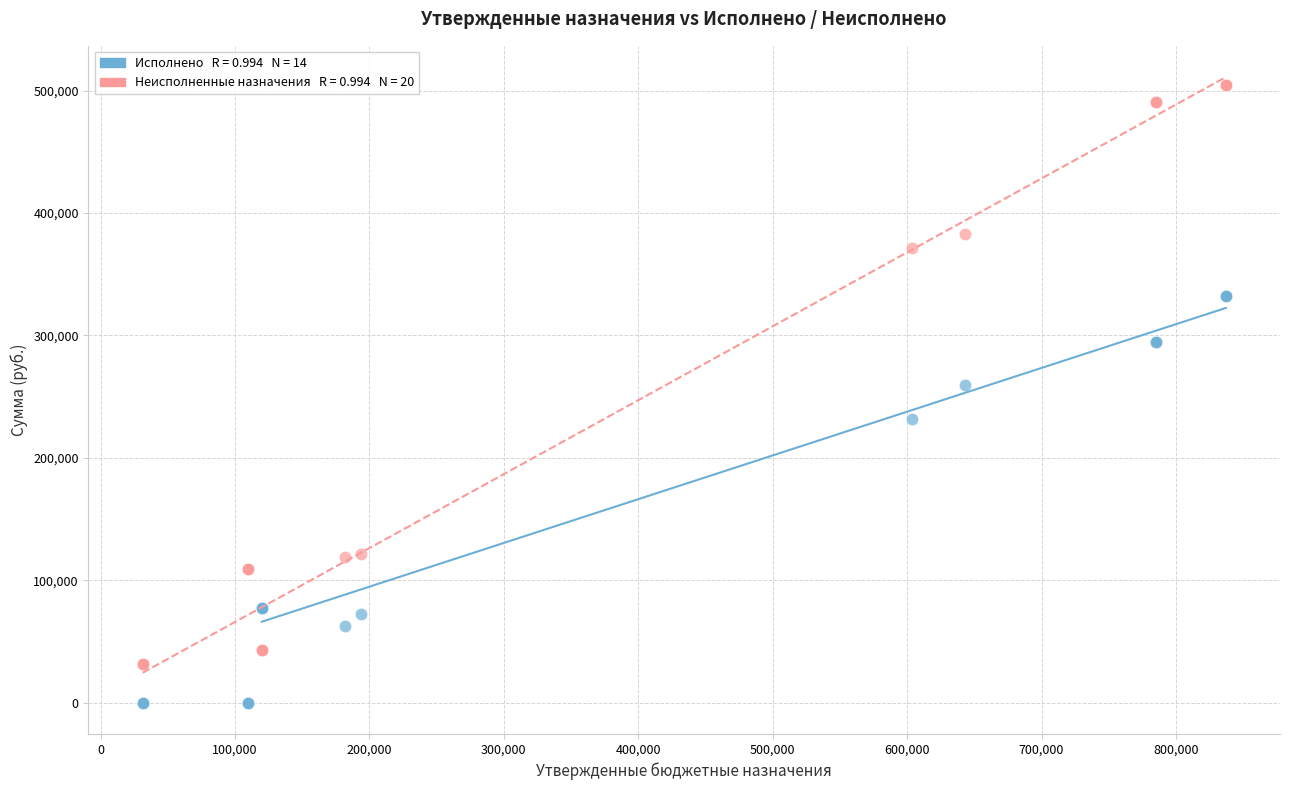

Across all series, what Y value is closest to 252453?

259722.6